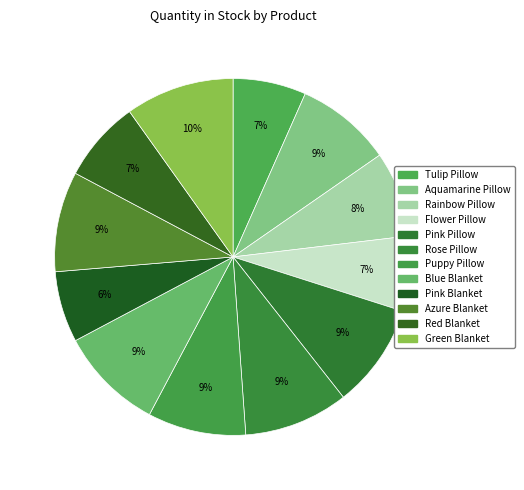

Which category has the biggest portion of the pie?

Green Blanket